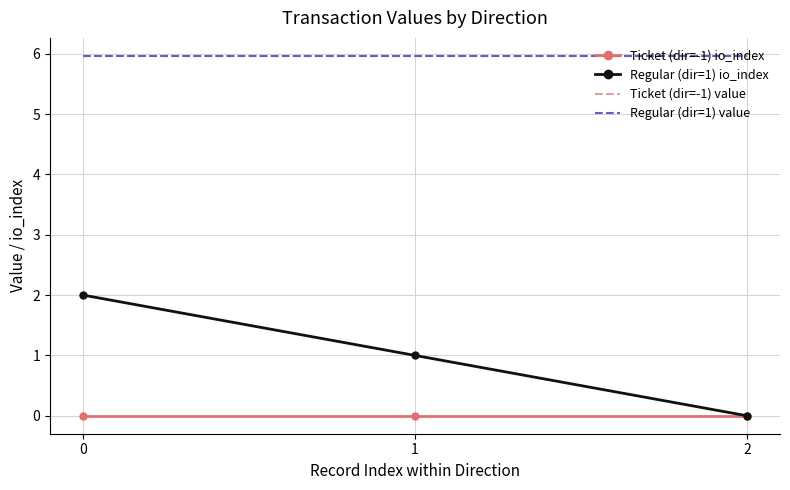

List the series in order of their peak value, lowest first.

Ticket (dir=-1) io_index, Regular (dir=1) io_index, Ticket (dir=-1) value, Regular (dir=1) value